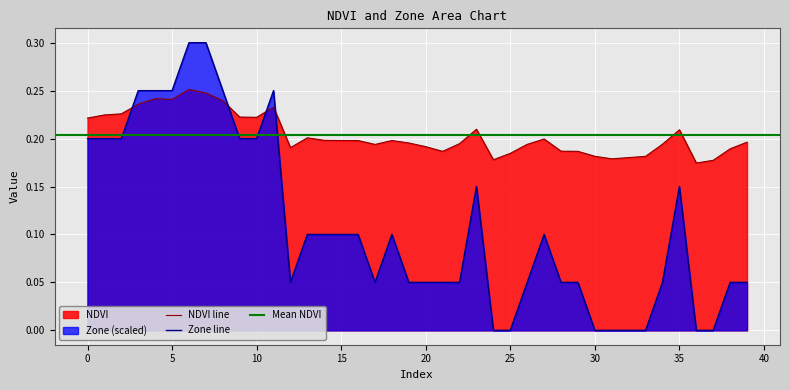

True or false: NDVI has more than 2 interior local peaks.

True